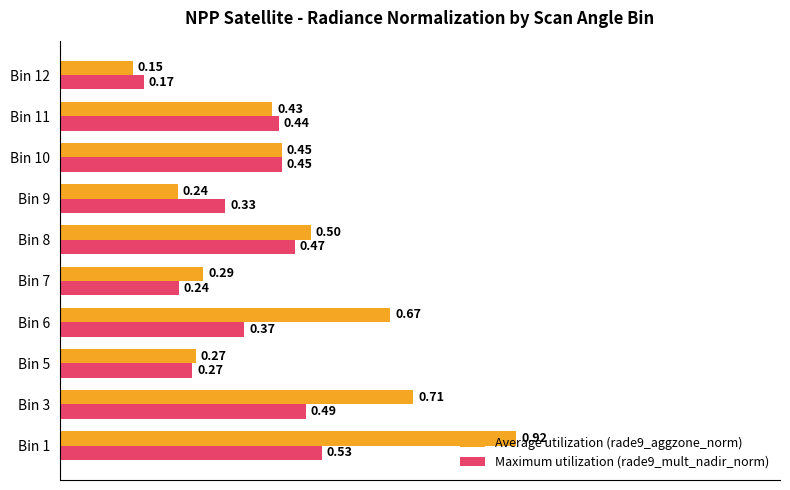

Which series has the largest range (max minus min)?

Average utilization (rade9_aggzone_norm)